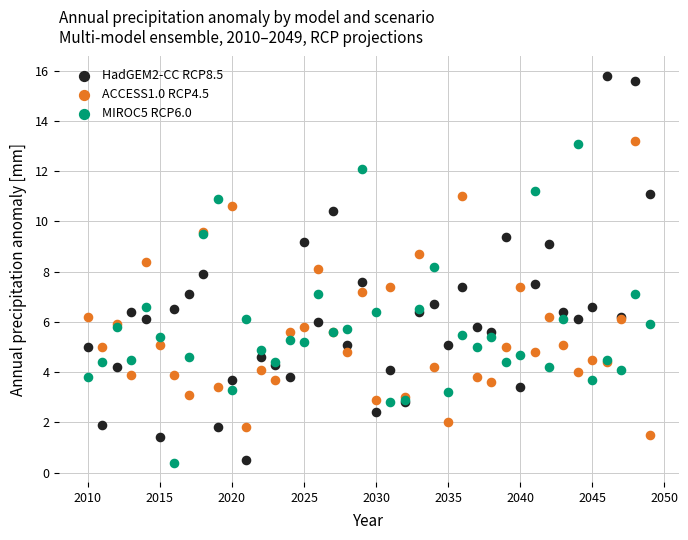

Which series reaches the maximum Y coordinate?

HadGEM2-CC RCP8.5